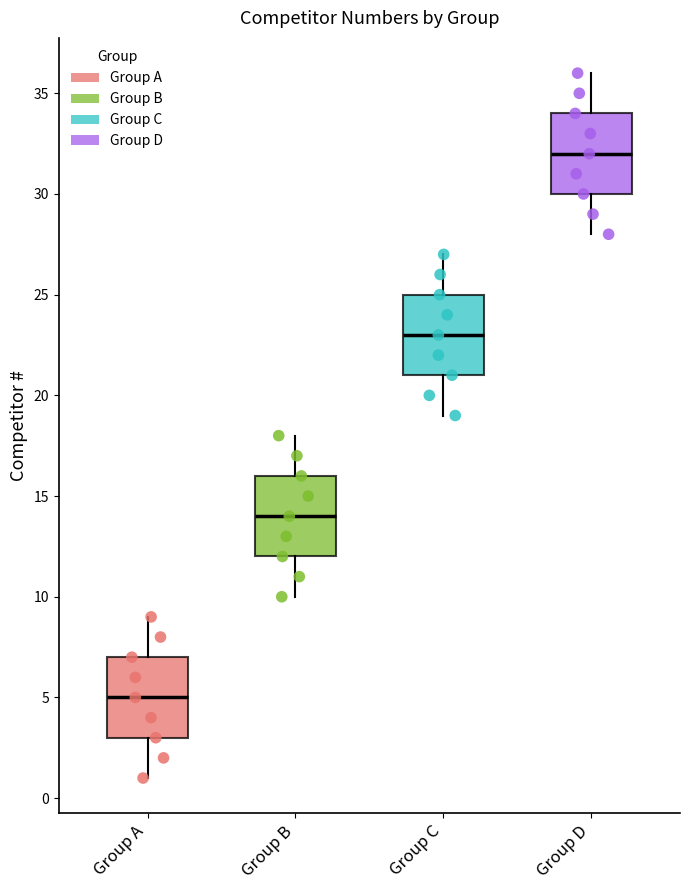

Reading left to right, read every box against the y-axis: the position of its median line, the range the box covers, and the ends of its whiskers. The values are not printed on the chart, so give them approximately, as read against the axis.

Group A: median 5, box 3 to 7, whiskers 1 to 9
Group B: median 14, box 12 to 16, whiskers 10 to 18
Group C: median 23, box 21 to 25, whiskers 19 to 27
Group D: median 32, box 30 to 34, whiskers 28 to 36